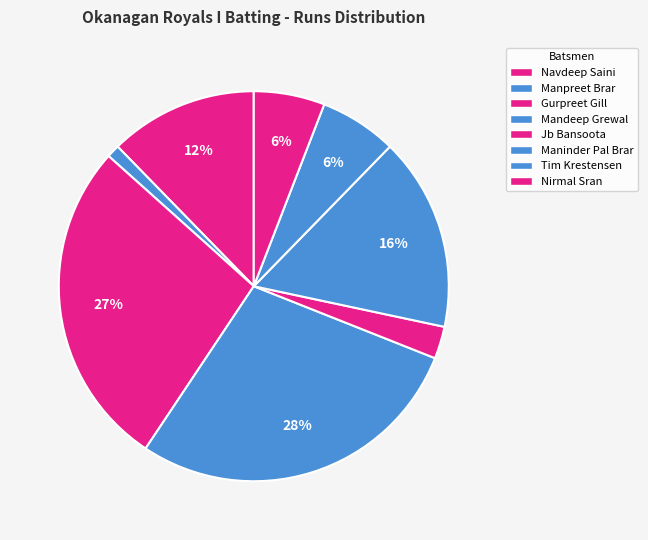

Between Mandeep Grewal and Gurpreet Gill, which is larger?

Mandeep Grewal